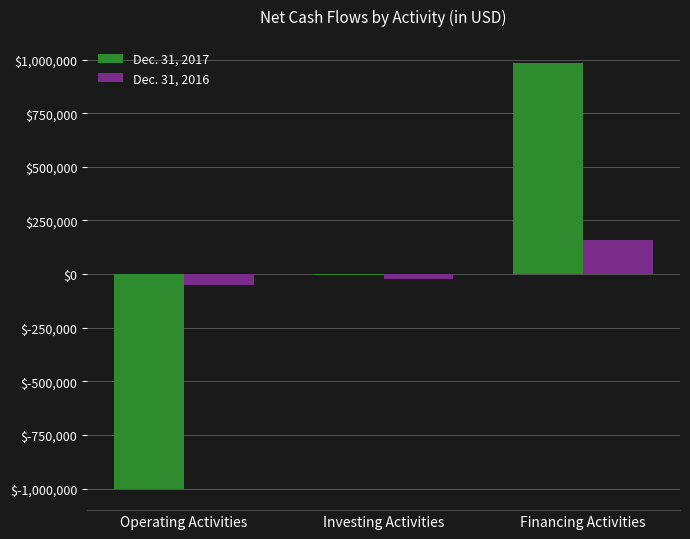

What is the greatest value displayed?

983992